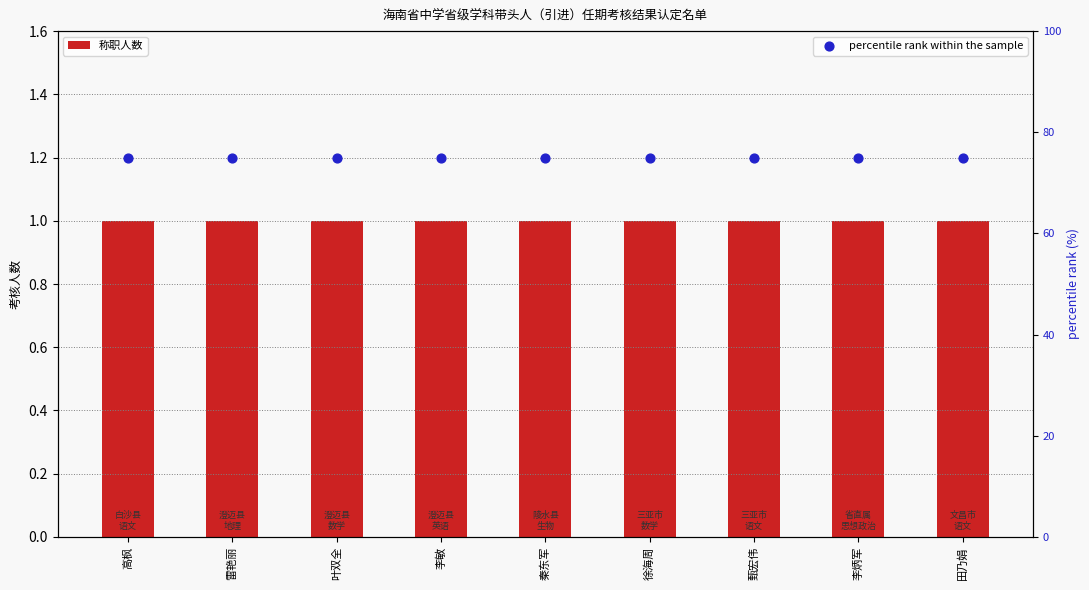

At how many categories does at least one series exceed 72?

9